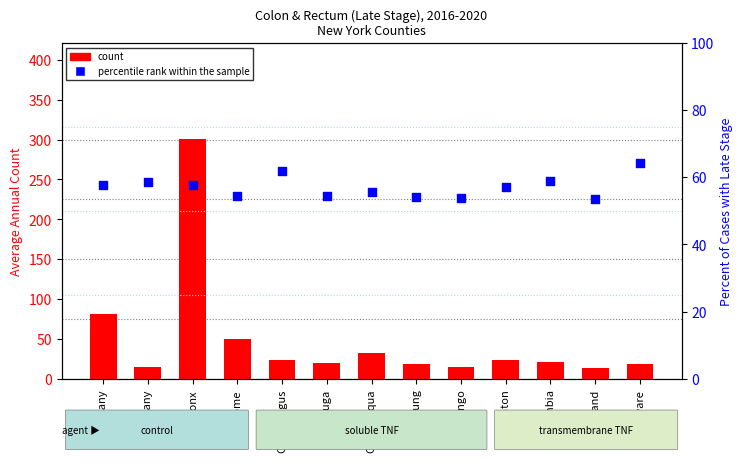

Which series contains the lowest Y value?

count